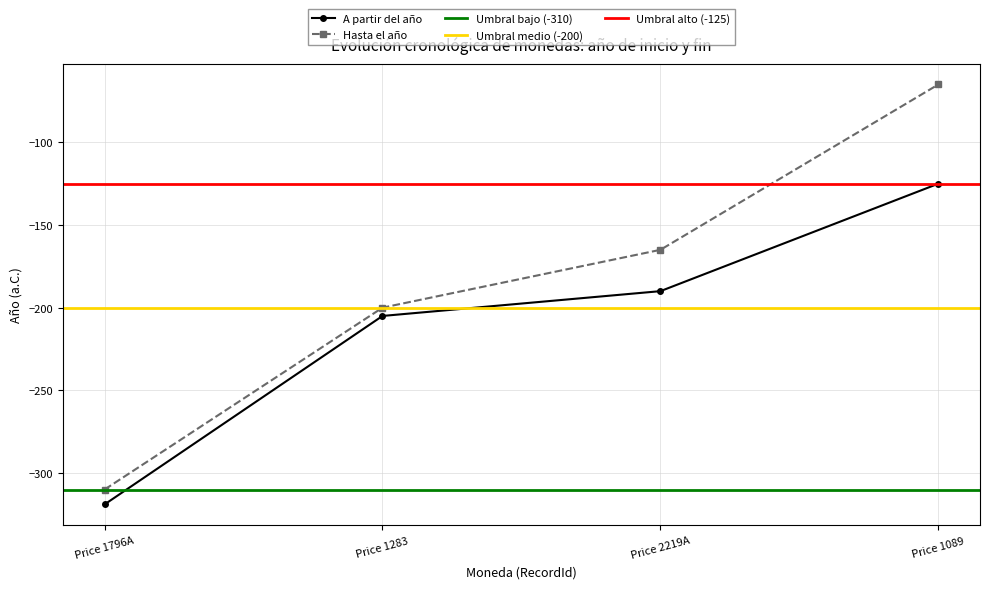

Reading right to left, transcribe all the data shown in this chart.

A partir del año: -125	-190	-205	-319
Hasta el año: -65	-165	-200	-310